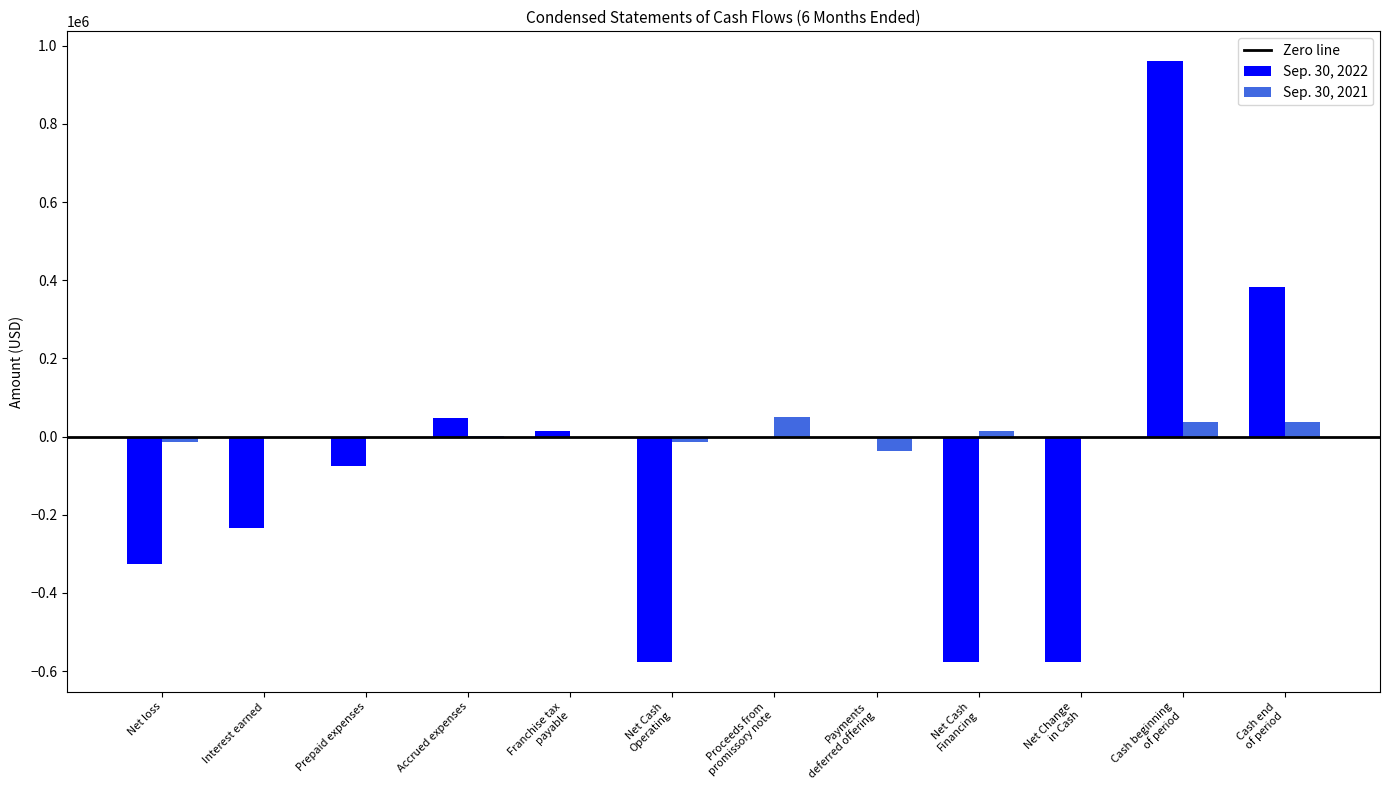

Which series has the largest total across all categories?

Sep. 30, 2021